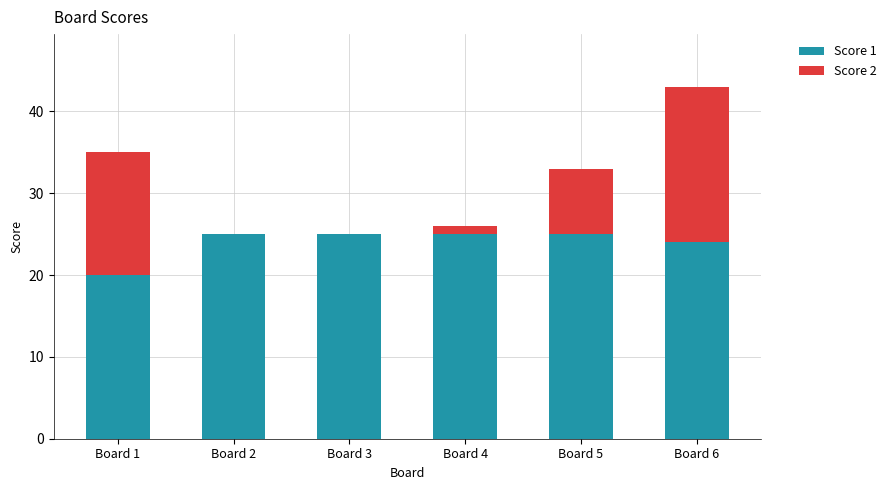

The value of Score 1 at Board 5 is 25. True or false?

True